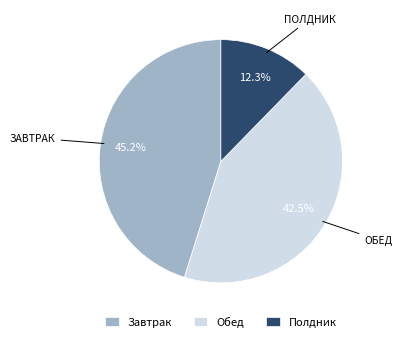

Does any single category account for the majority?

No